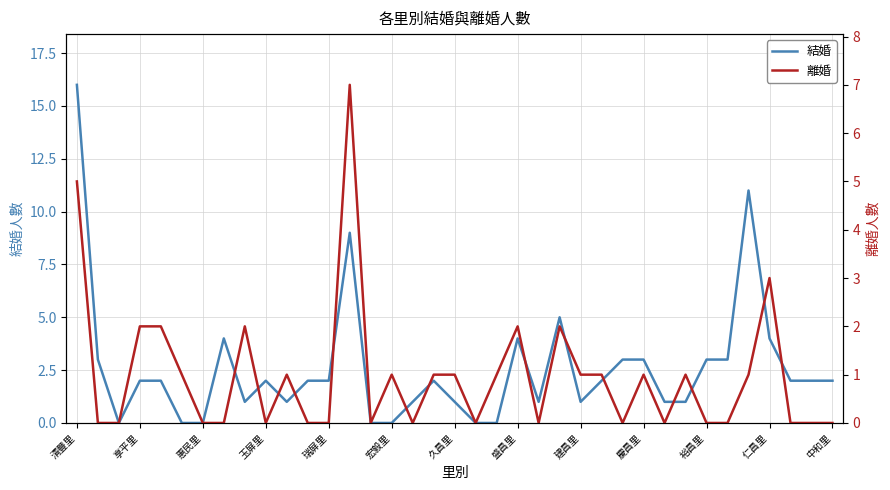

How many values in the 離婚 series are below 1?

18